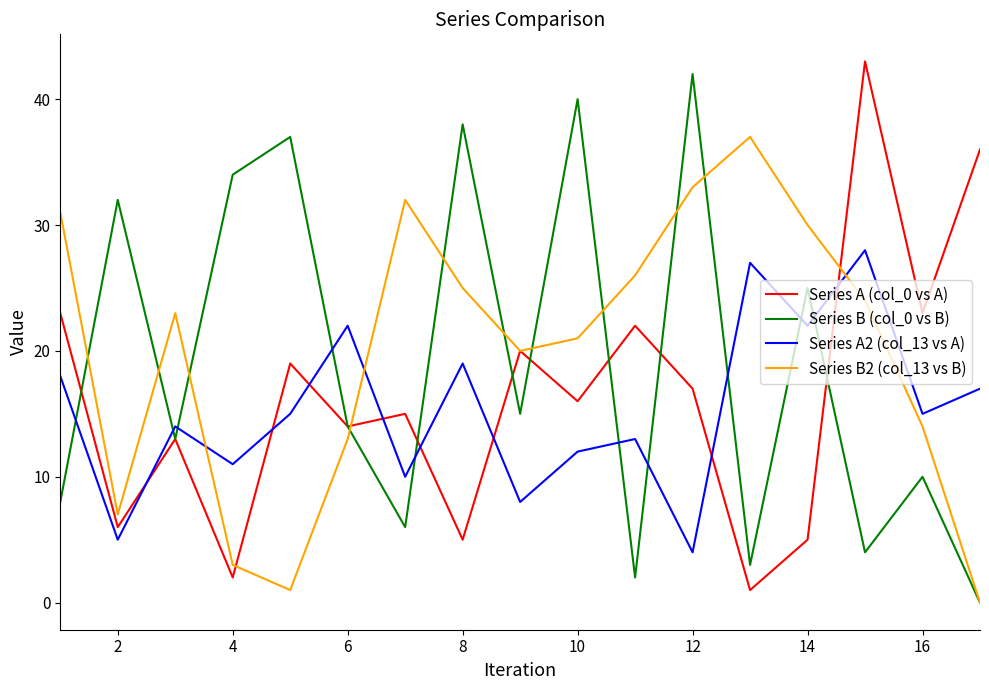

Which series ends up on top after the final intersection of Series B2 (col_13 vs B) and Series A (col_0 vs A)?

Series A (col_0 vs A)